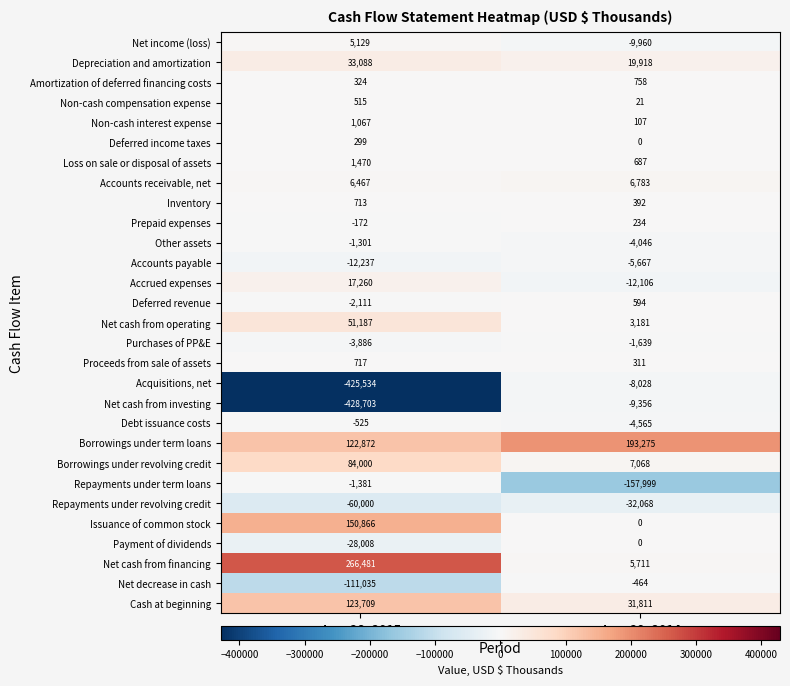

Is the value of Deferred income taxes at Jun. 28, 2015 greater than the value of Non-cash interest expense at Jun. 29, 2014?

Yes